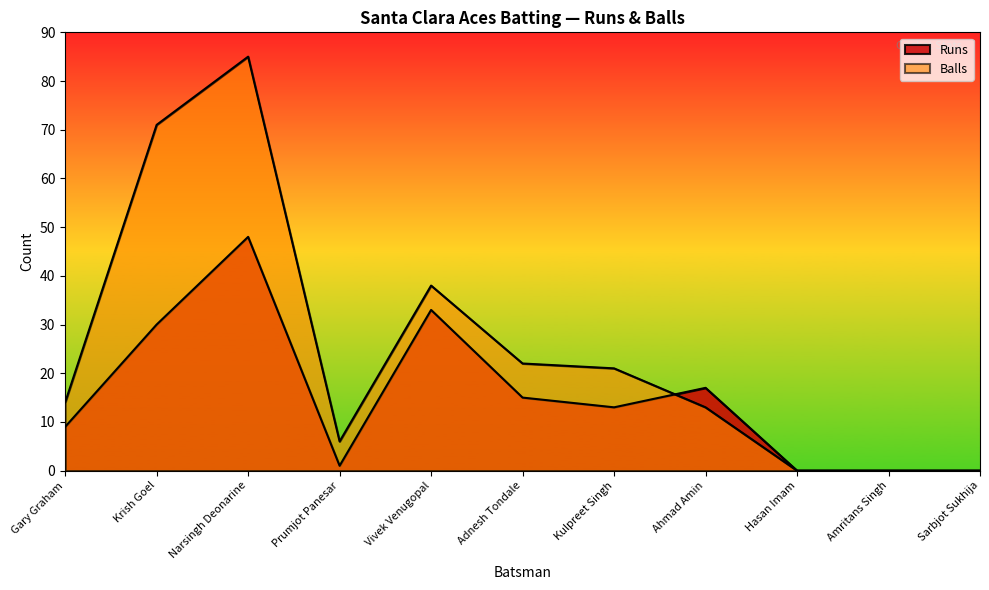

How many categories are shown in the chart?

11